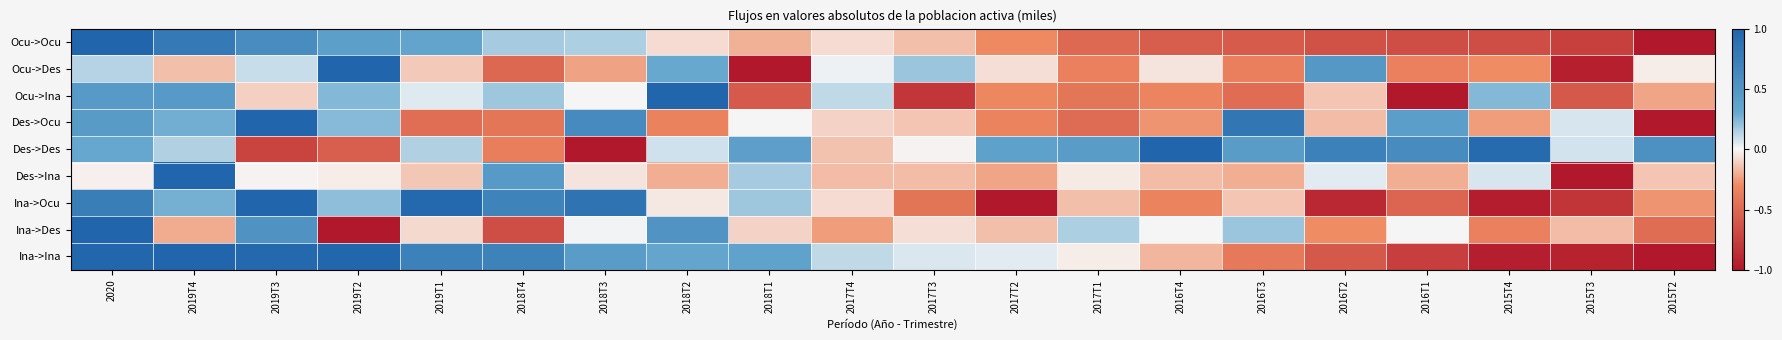

At 2015T4, list the series in order from smallest to largest.

Ina->Ocu, Ina->Ina, Ocu->Ocu, Ina->Des, Ocu->Des, Des->Ocu, Des->Ina, Ocu->Ina, Des->Des